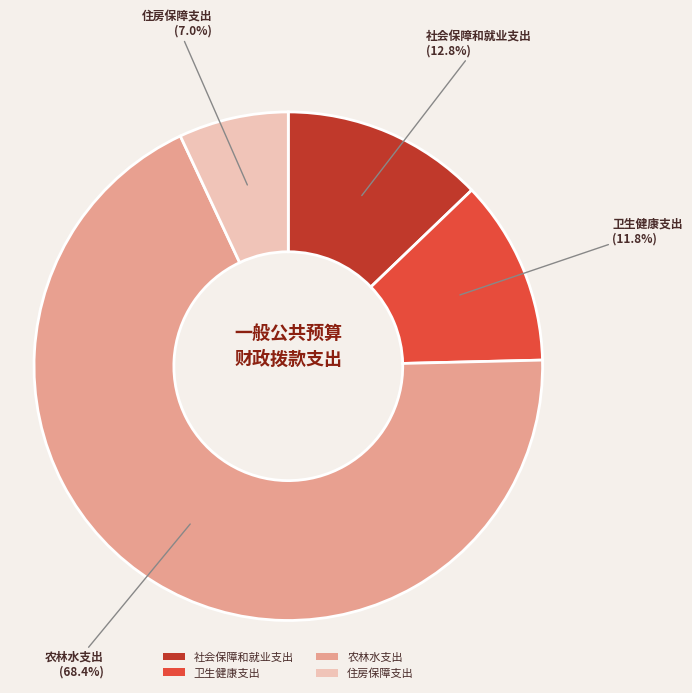

What percentage is the 住房保障支出 slice, to the nearest percent?

7%